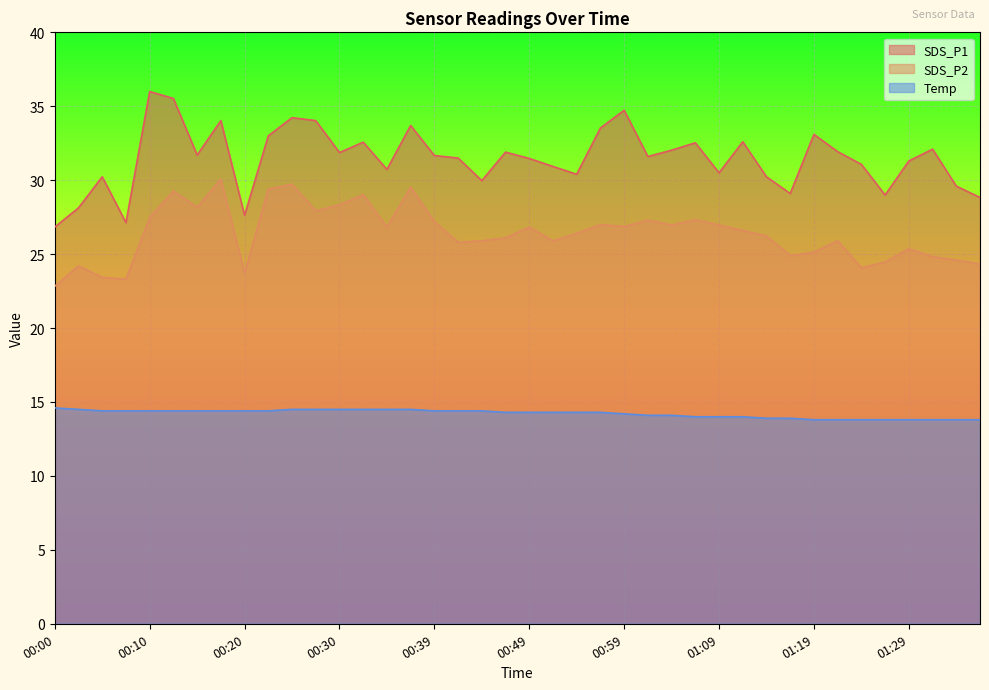

Which has a higher value, 01:21 or 00:07?

01:21